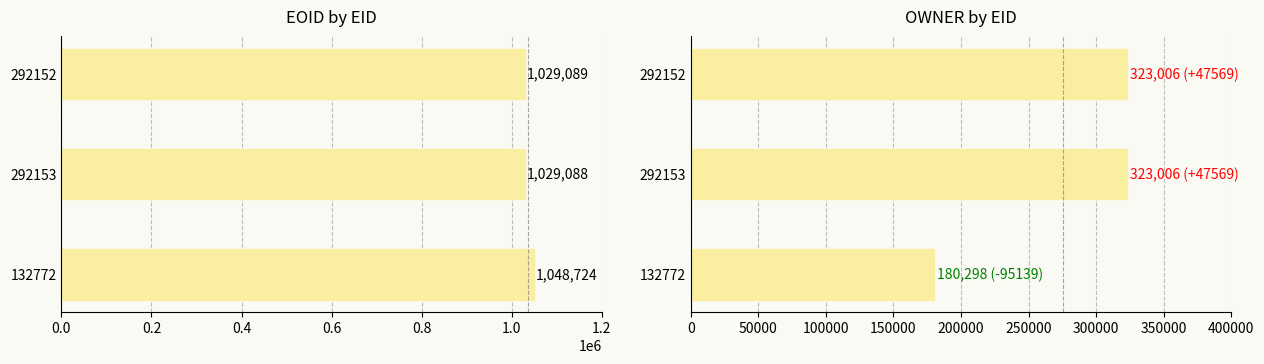

The OWNER series shows 153215 at 292152. True or false?

False